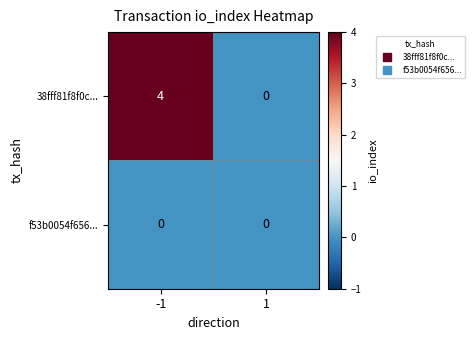

Which series changed the most between -1 and 1?

38fff81f8f0c...